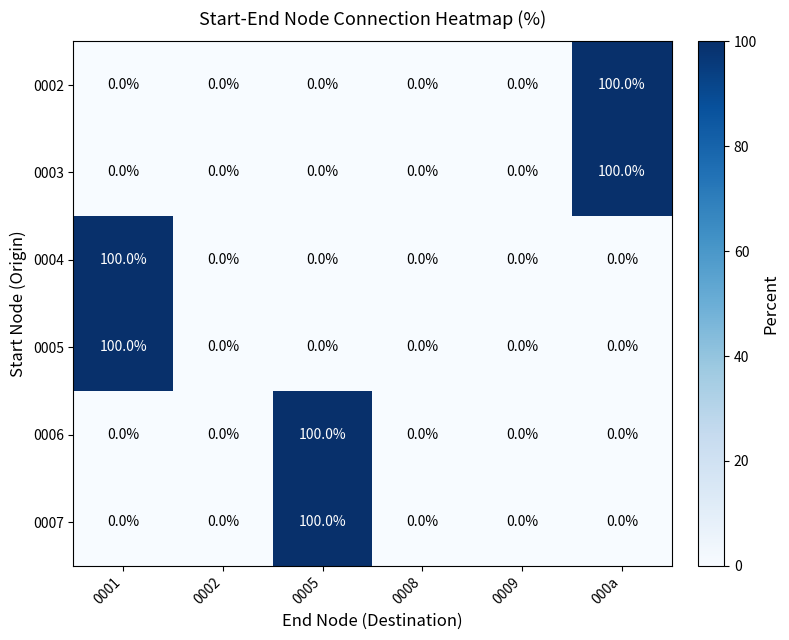

What is the approximate value of 0004 at 0001?

100